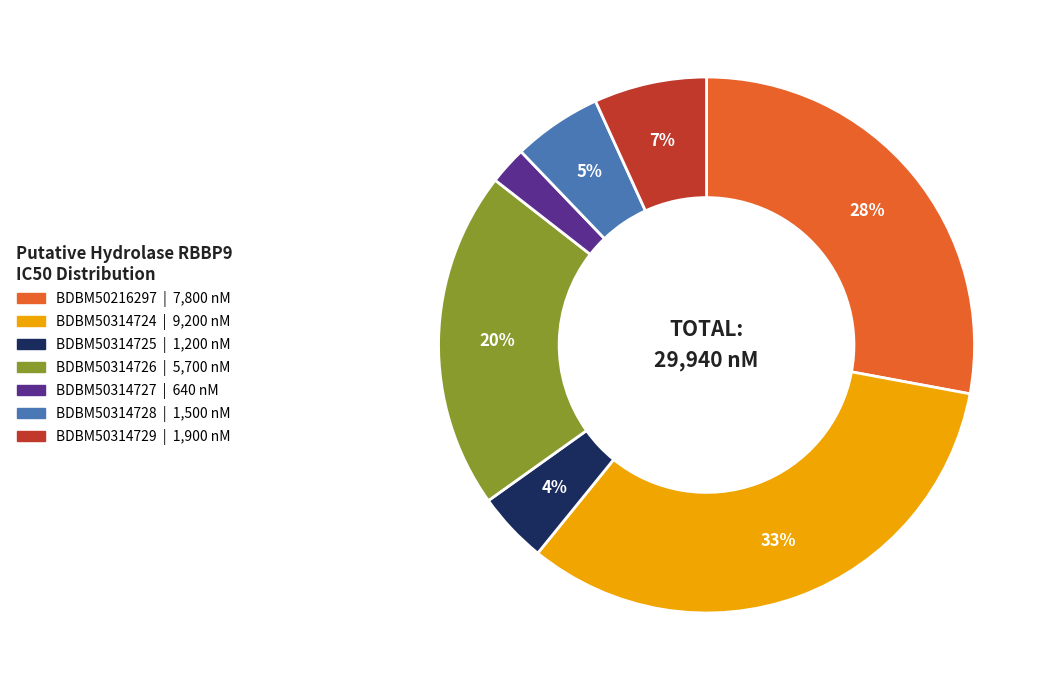

Do BDBM50314726 and BDBM50216297 together represent more than half of the pie?

No